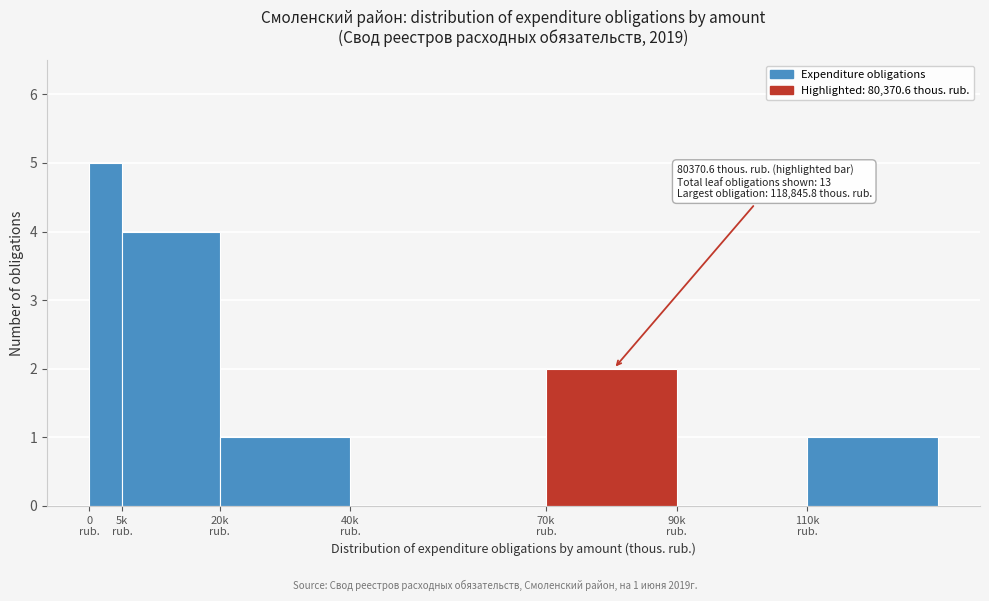

What is the maximum value shown in the chart?

5